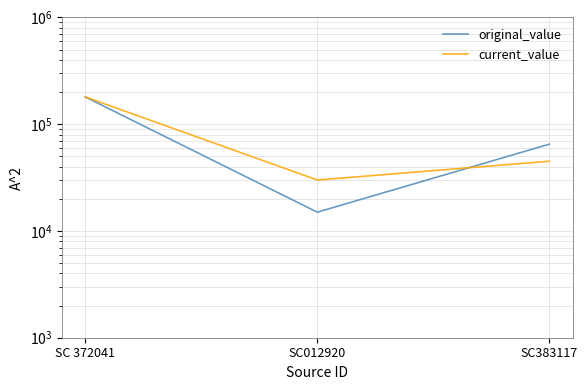

Between SC012920 and SC383117, which series saw the biggest shift?

original_value